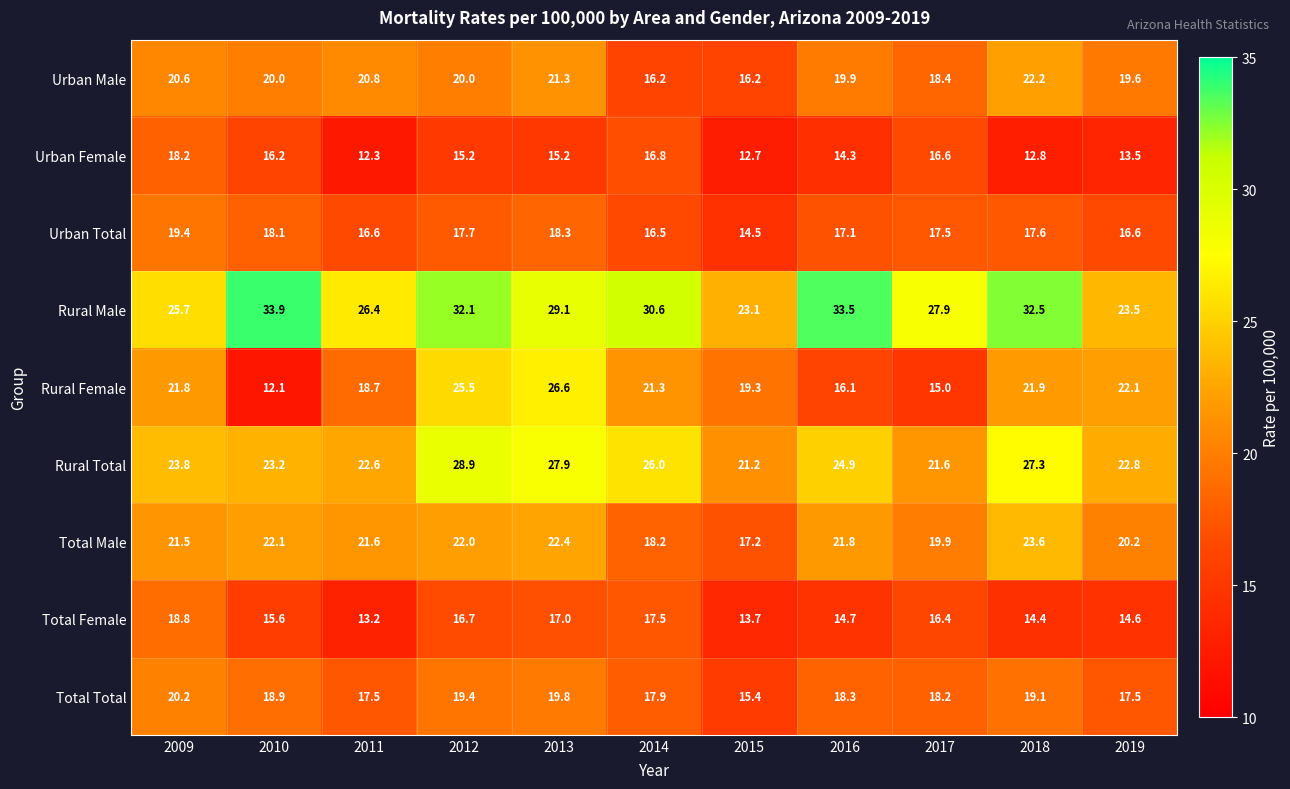

Rank the series at 2013 from lowest to highest value.

Urban Female, Total Female, Urban Total, Total Total, Urban Male, Total Male, Rural Female, Rural Total, Rural Male